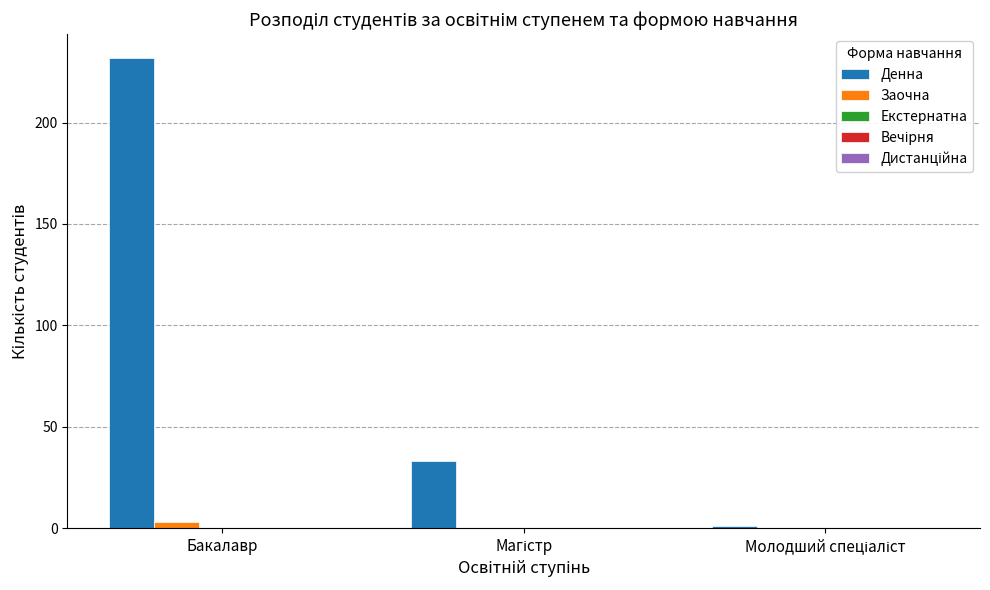

What is the maximum value for Денна?

232